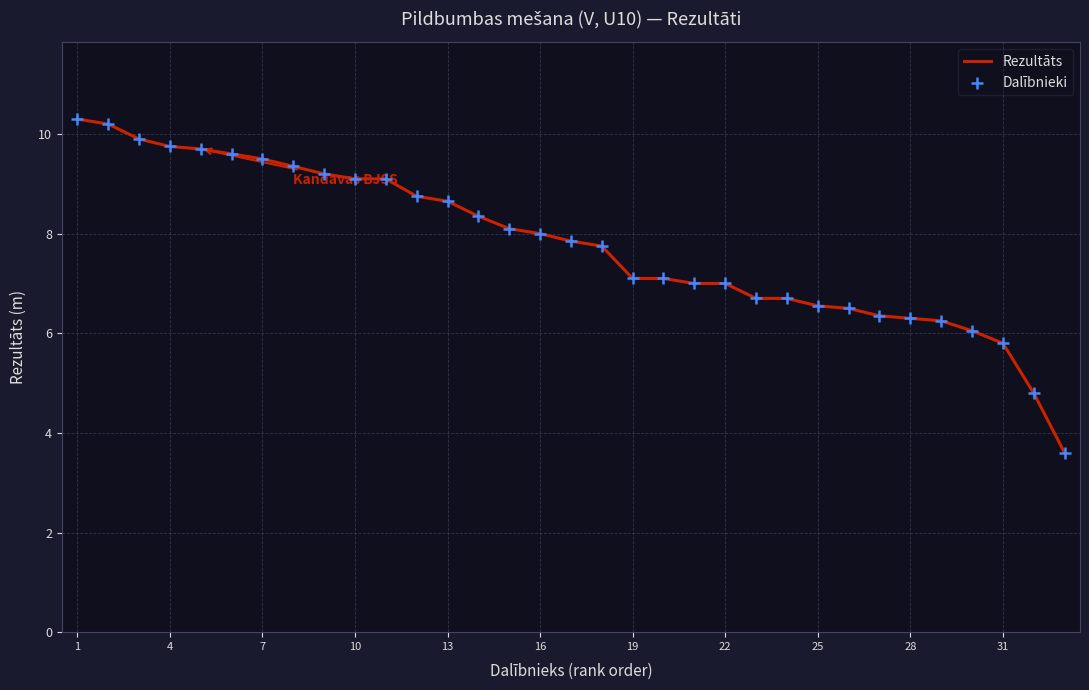

What is the minimum value shown in the chart?

3.6